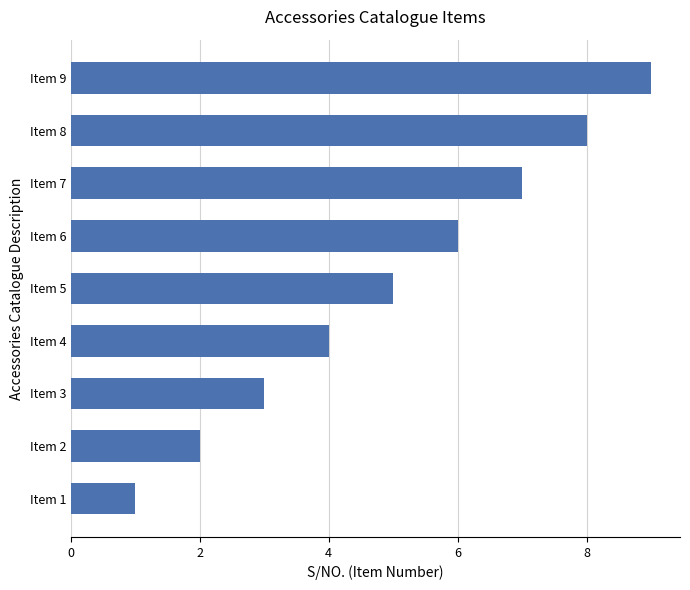

What is the difference between the maximum and minimum values?

8